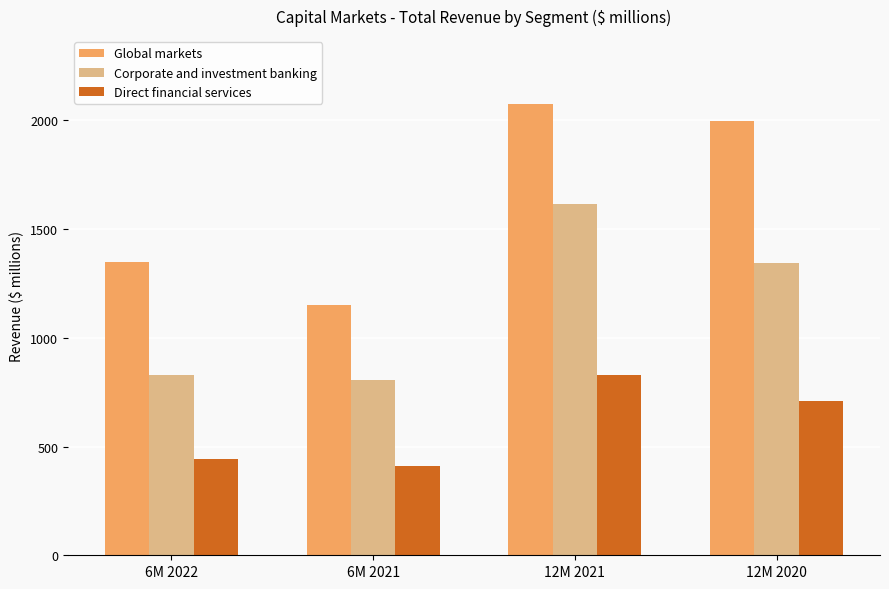

Does the chart contain stacked bars?

No